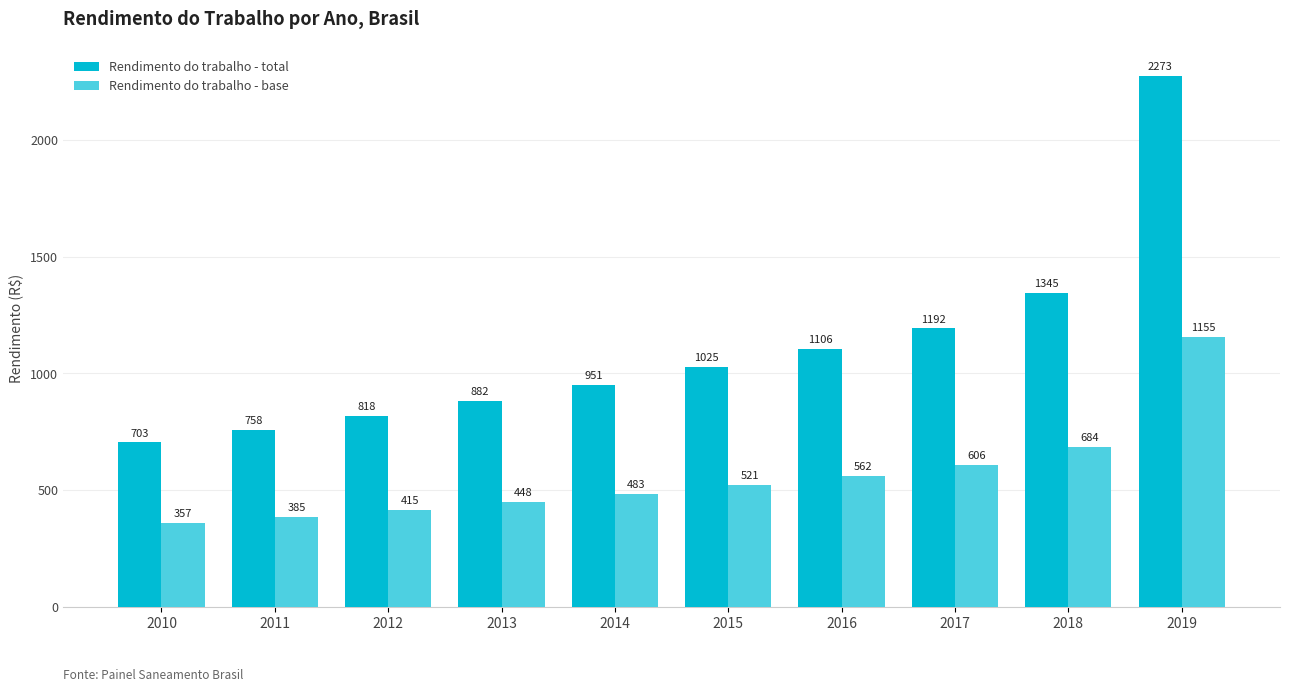

The Rendimento do trabalho - base series shows 188.5 at 2017. True or false?

False